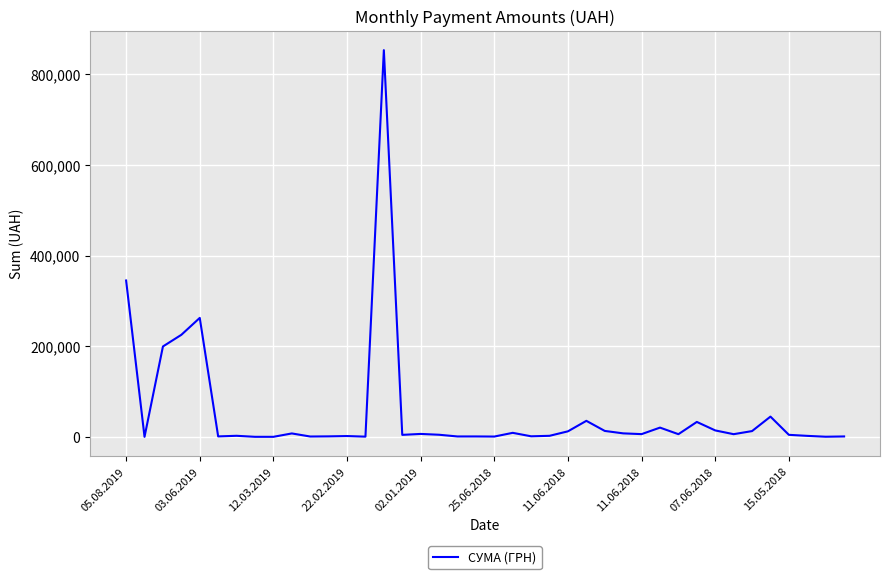

What is the difference between the maximum and minimum values?

851989.9